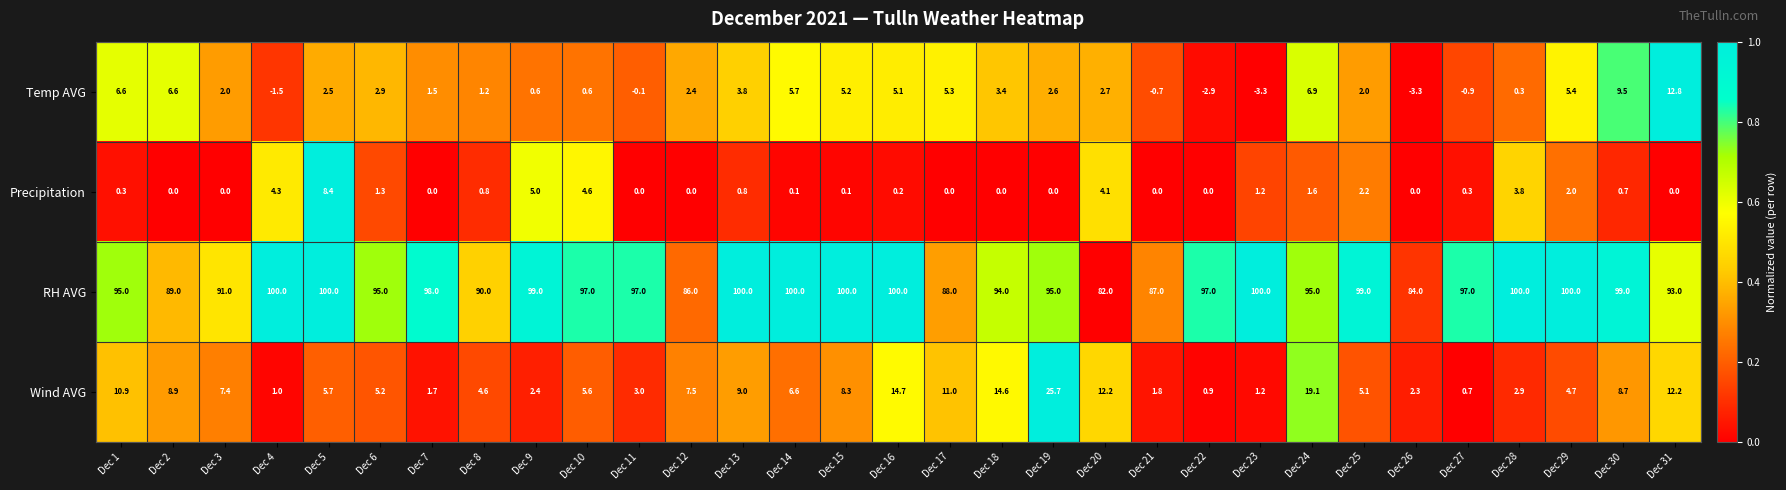

What is the total value across all series at Dec 9?

107.0